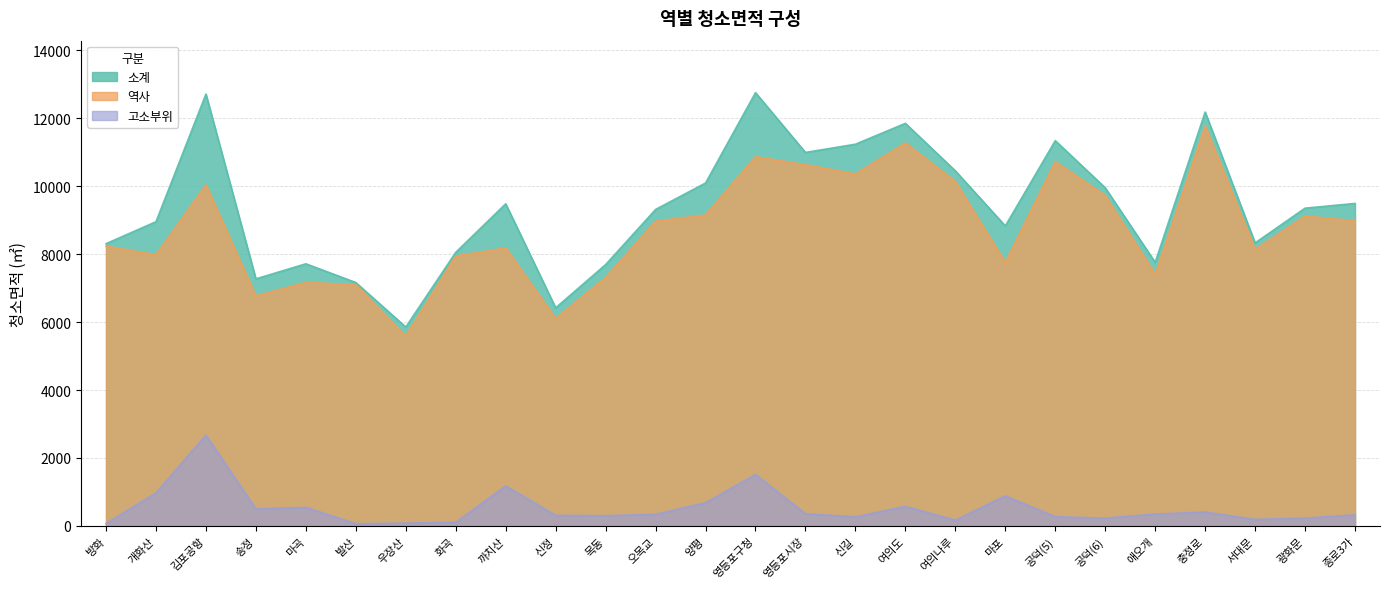

Does the chart have visible grid lines?

Yes